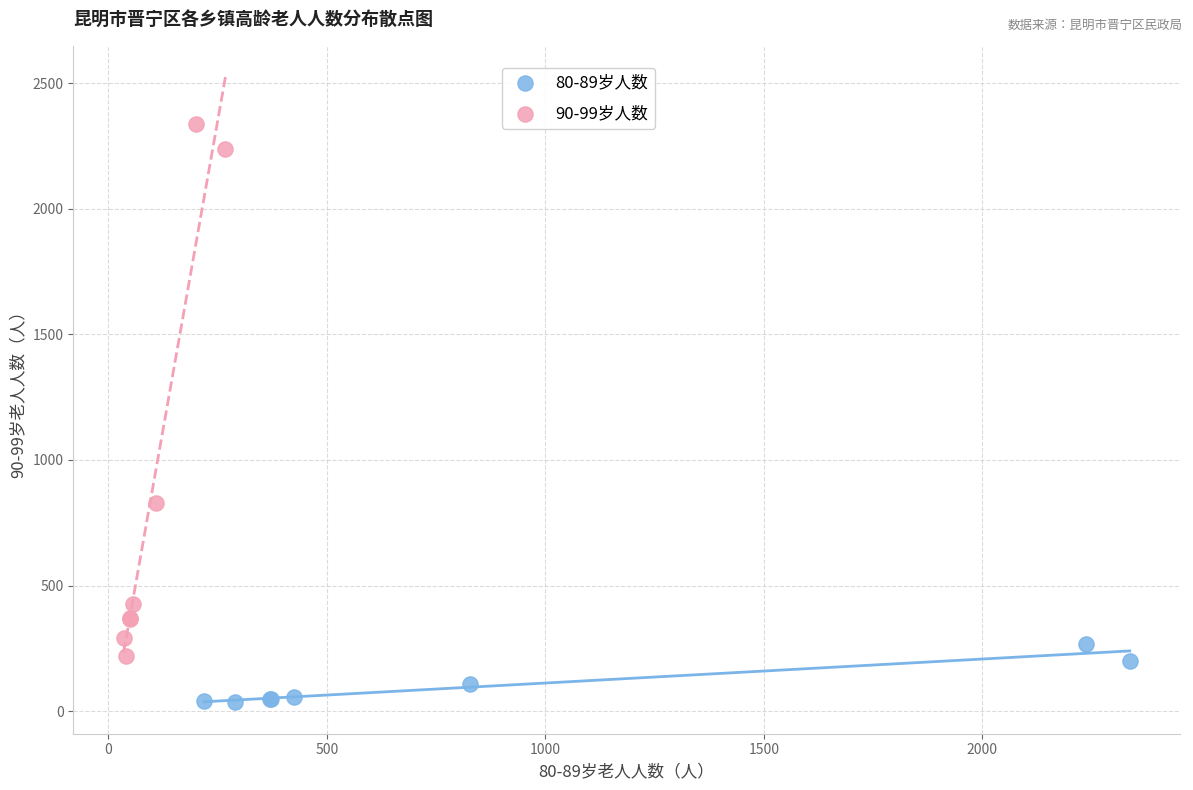

Which series contains the highest Y value?

90-99岁人数